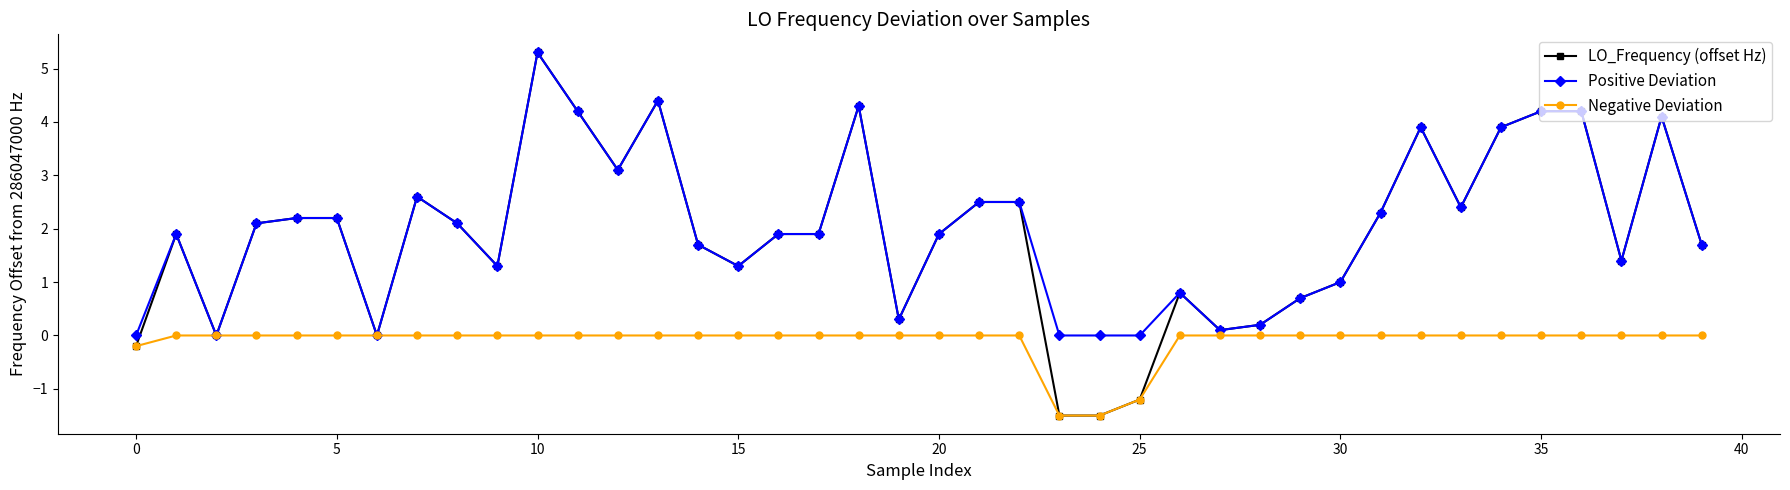

What is the difference between the second highest and second lowest values in the Positive Deviation series?

4.4